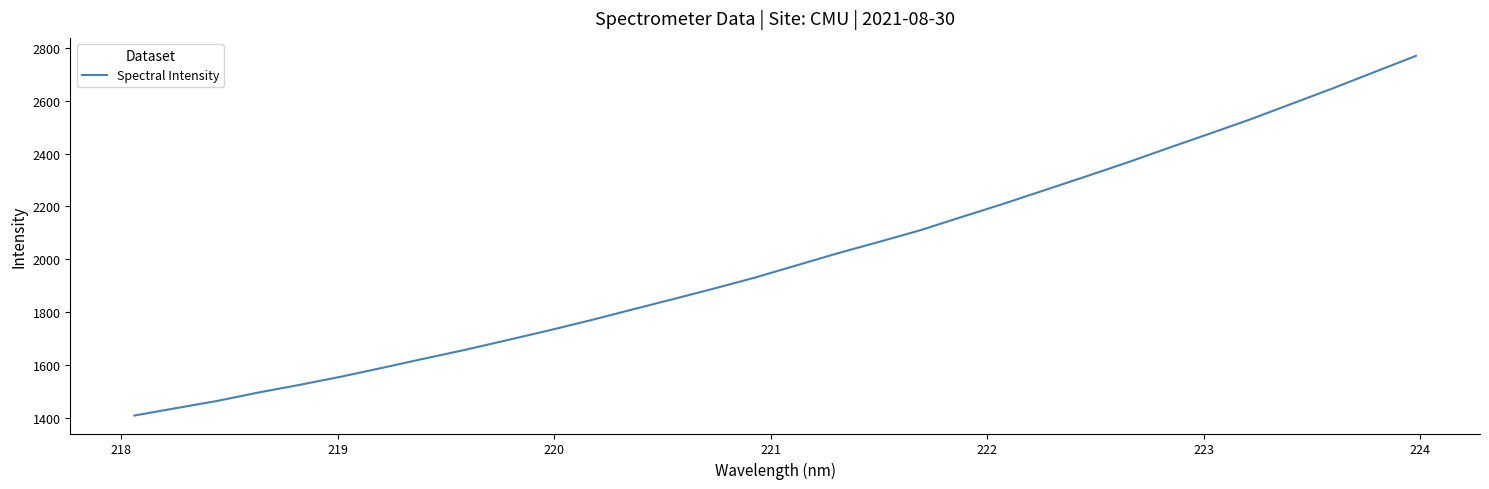

What is the maximum value shown in the chart?

2769.7